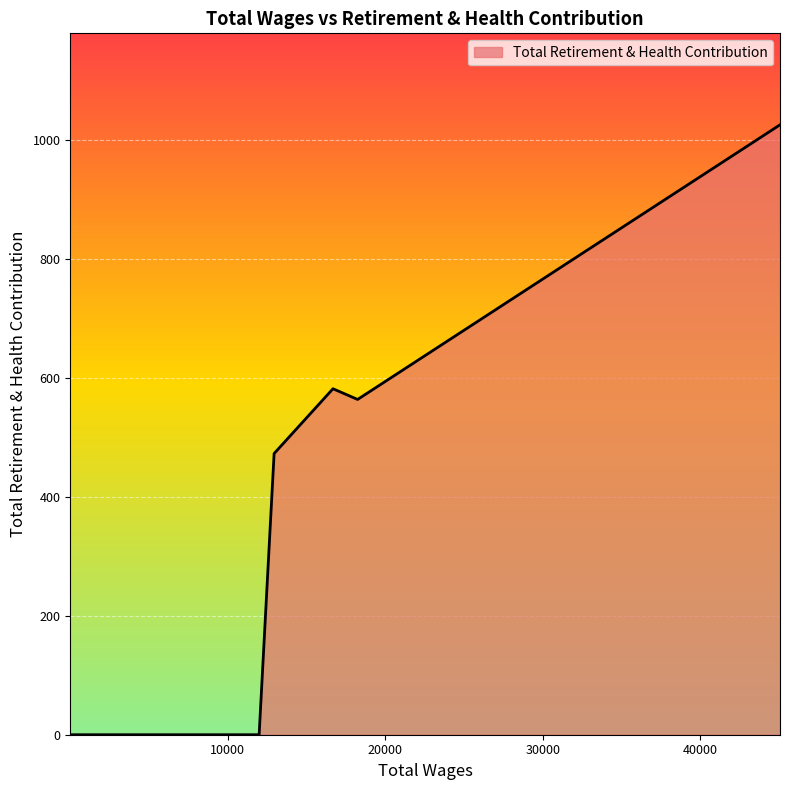

What is the greatest value displayed?

1026